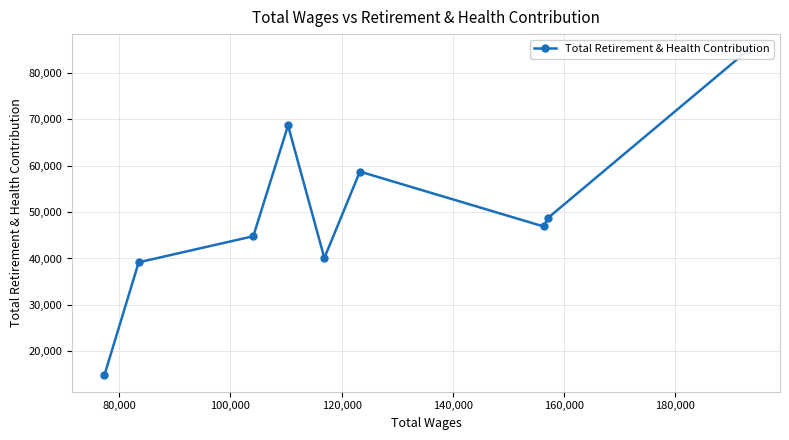

What is the difference between the maximum and minimum values?

69994